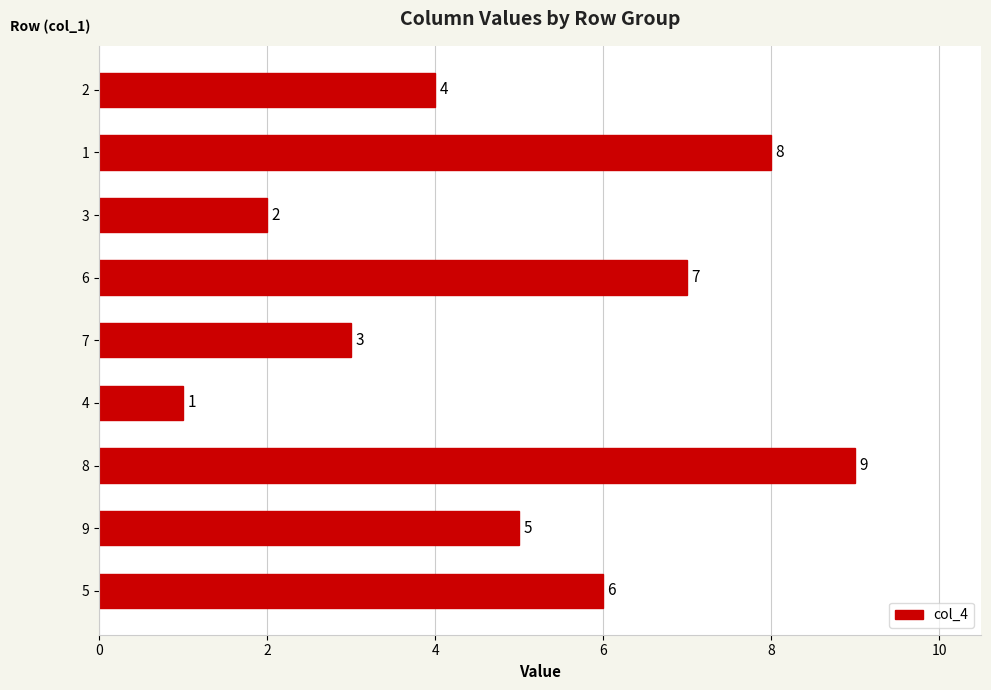

How many data points does each series have?

9